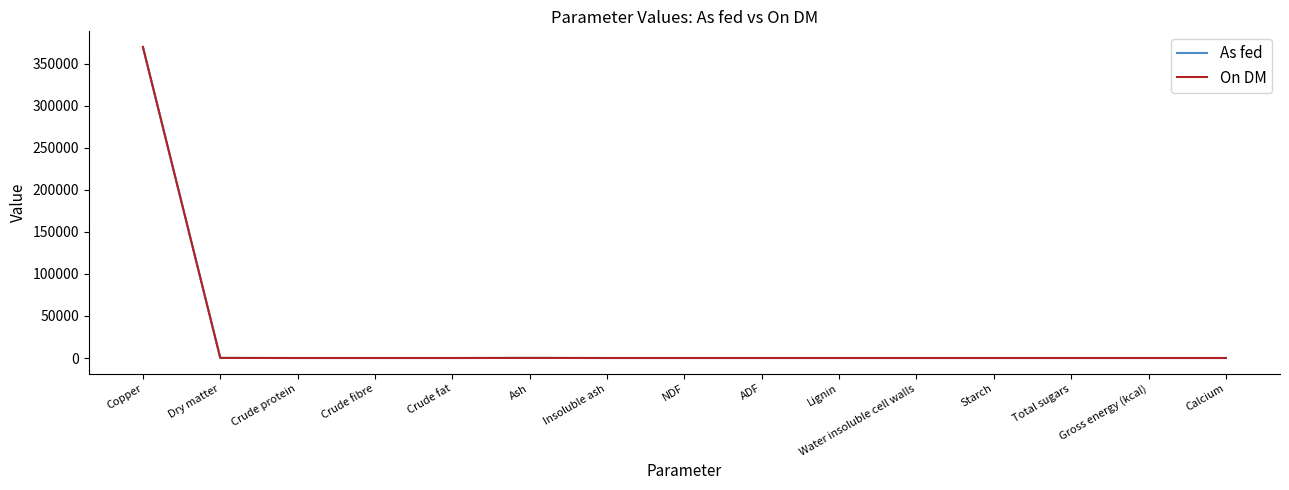

Is it true that As fed equals 196790.8 at Starch?

False